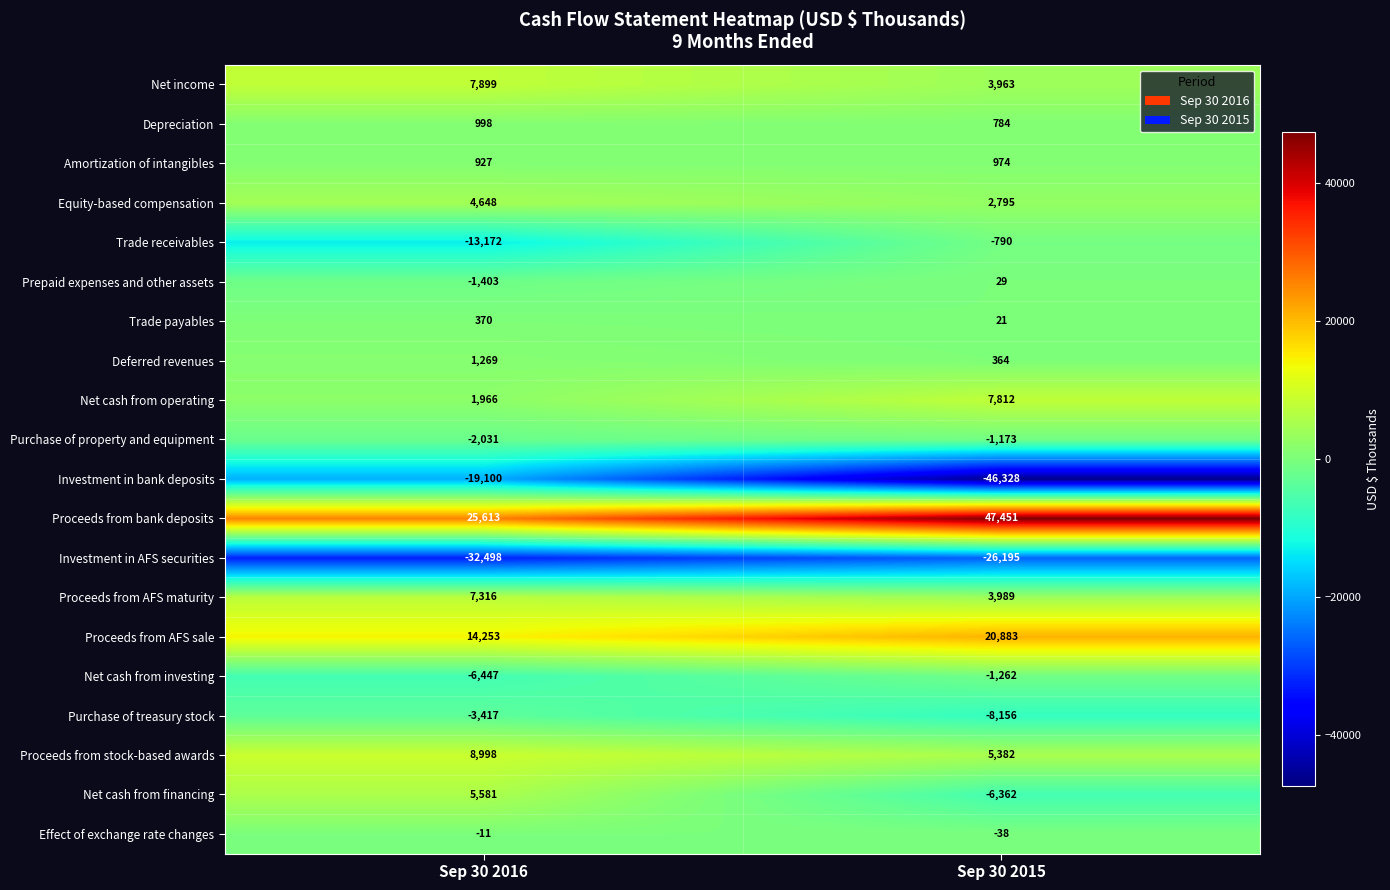

How many data points does each series have?

2